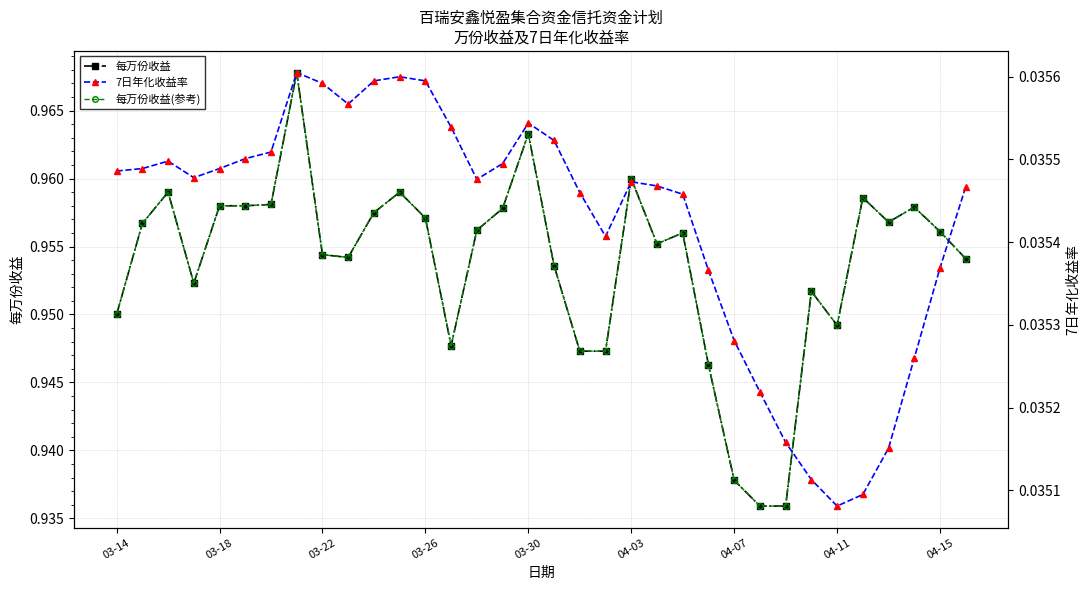

What is the value of the 每万份收益(参考) point at the 9th from the left?

1.0